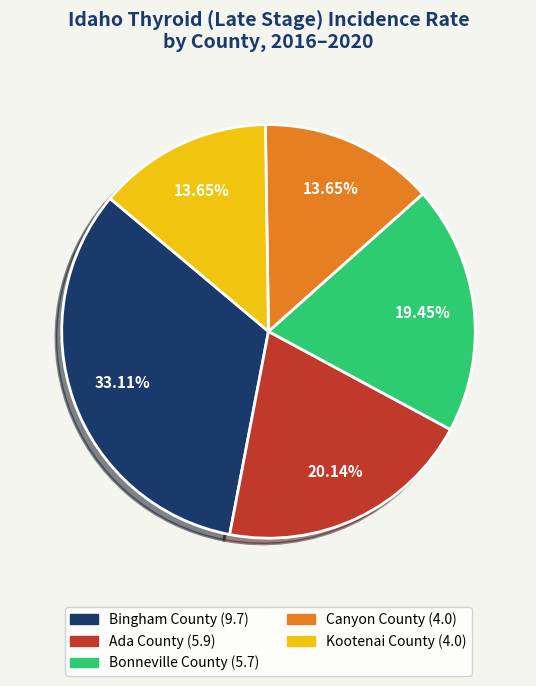

What percentage is NOT represented by Bonneville County?

80.5%